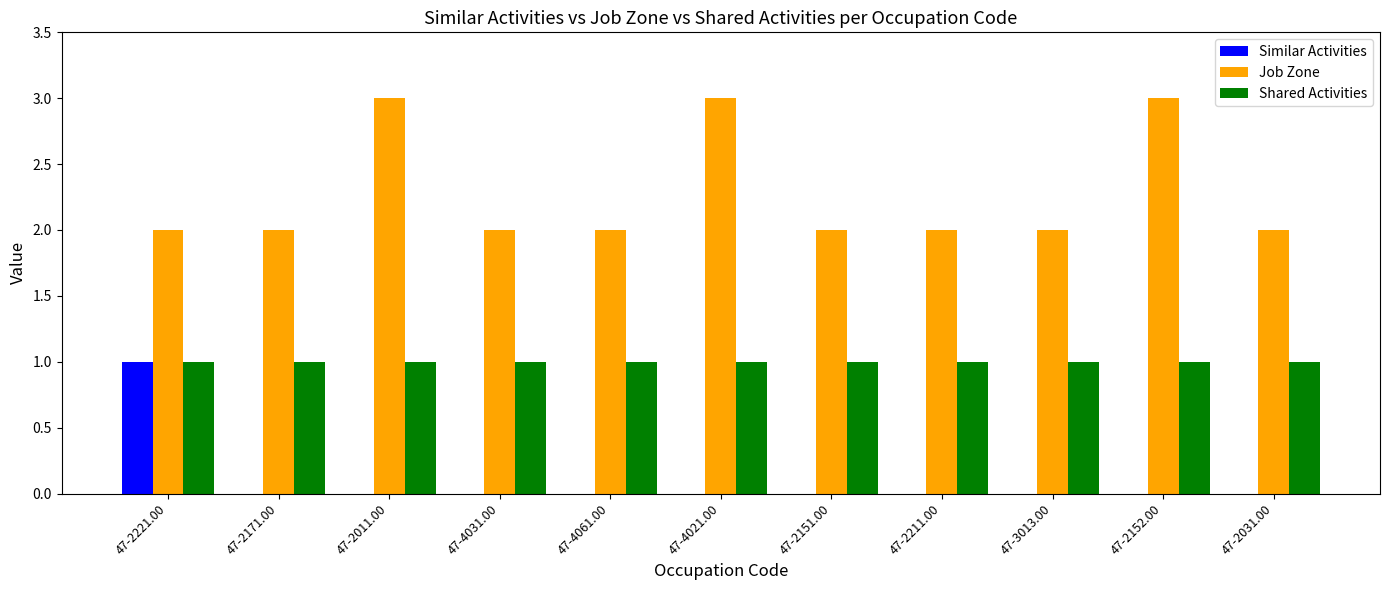

What is the total value across all series at 47-2031.00?

3